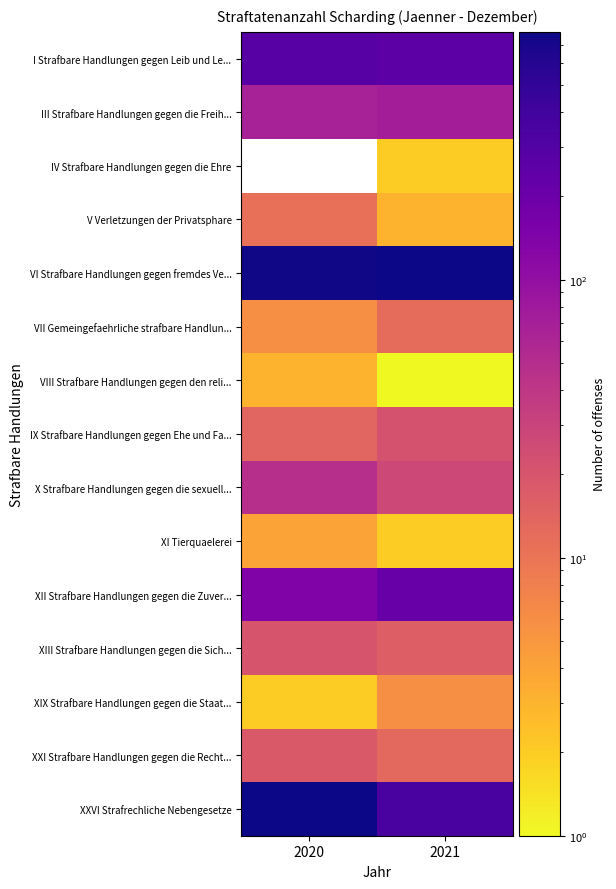

At which category is the sum across all series the highest?

2021